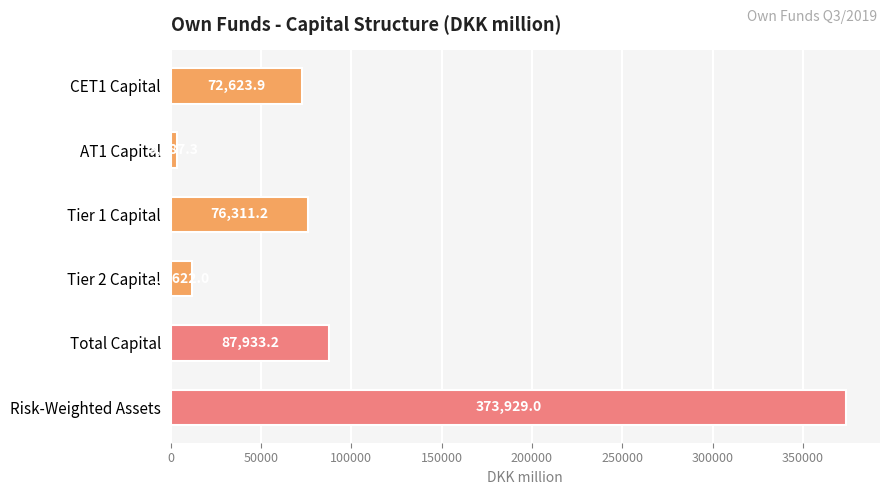

The value at Total Capital is 155915.1. True or false?

False